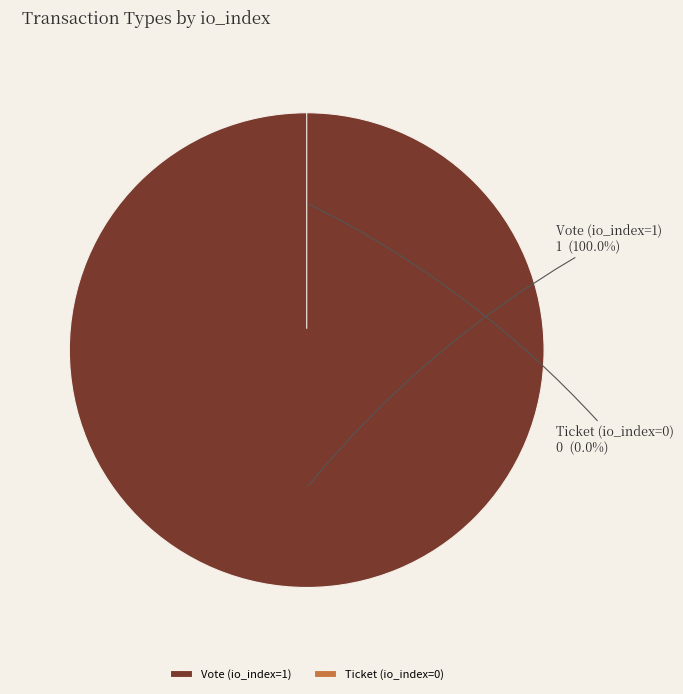

Combined, do Vote (io_index=1) and Ticket (io_index=0) account for over 50%?

Yes